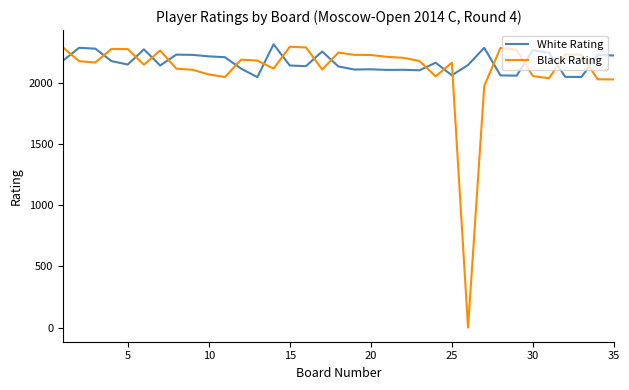

What is the greatest value displayed?

2319